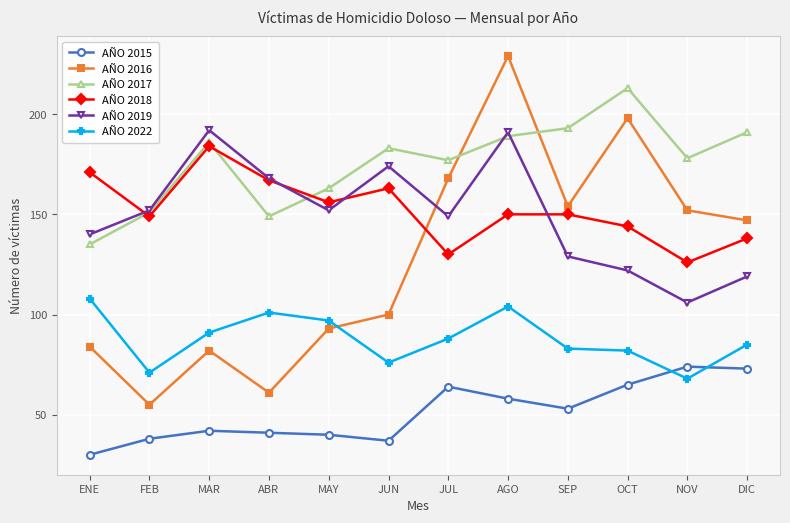

Which series has the widest spread of values?

AÑO 2016